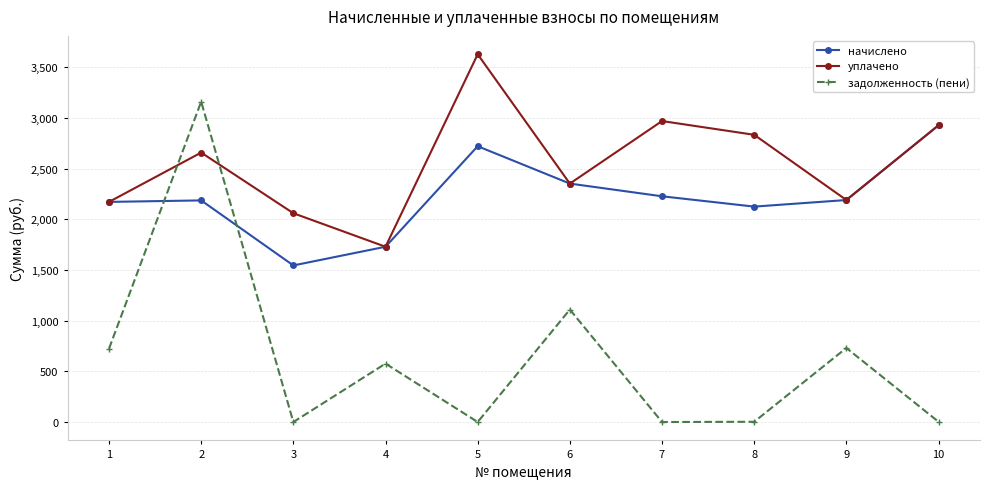

True or false: задолженность (пени) and уплачено intersect in this chart.

True